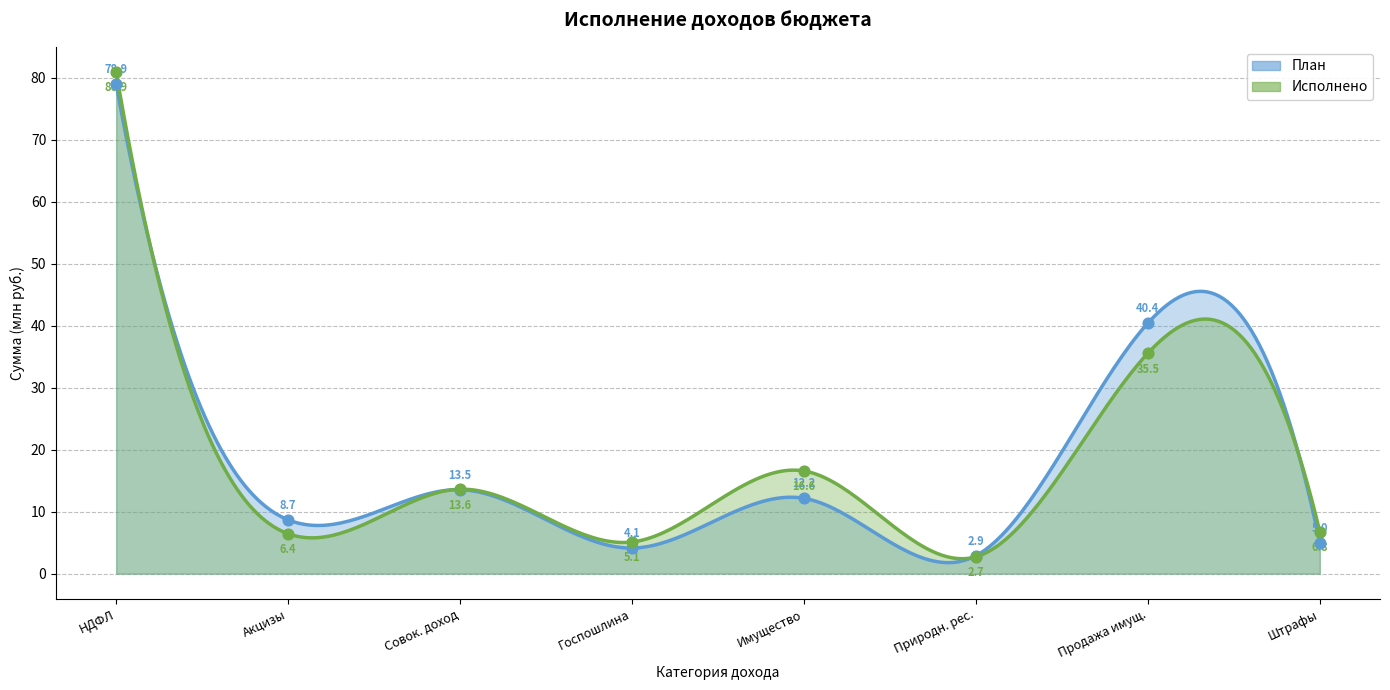

What are all the series names shown in the legend?

План, Исполнено